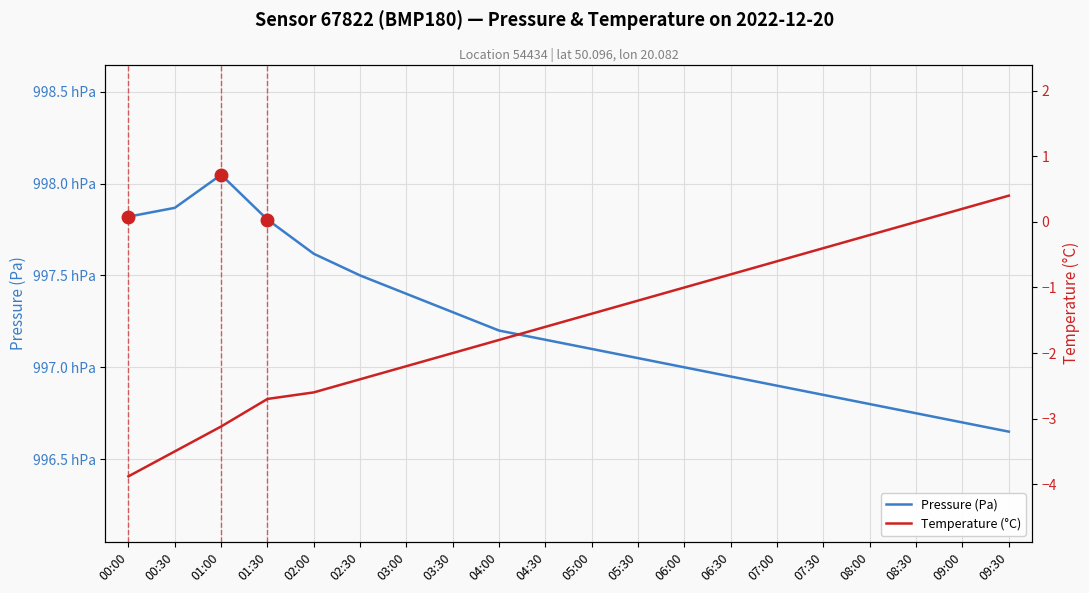

Reading right to left, transcribe all the data shown in this chart.

Pressure (Pa): 09:30=99665.0	09:00=99670.0	08:30=99675.0	08:00=99680.0	07:30=99685.0	07:00=99690.0	06:30=99695.0	06:00=99700.0	05:30=99705.0	05:00=99710.0	04:30=99715.0	04:00=99720.0	03:30=99730.0	03:00=99740.0	02:30=99750.0	02:00=99761.8	01:30=99780.4	01:00=99804.8	00:30=99786.8	00:00=99782.0
Temperature (°C): 09:30=0.4	09:00=0.2	08:30=0.0	08:00=-0.2	07:30=-0.4	07:00=-0.6	06:30=-0.8	06:00=-1.0	05:30=-1.2	05:00=-1.4	04:30=-1.6	04:00=-1.8	03:30=-2.0	03:00=-2.2	02:30=-2.4	02:00=-2.6	01:30=-2.7	01:00=-3.1	00:30=-3.5	00:00=-3.9